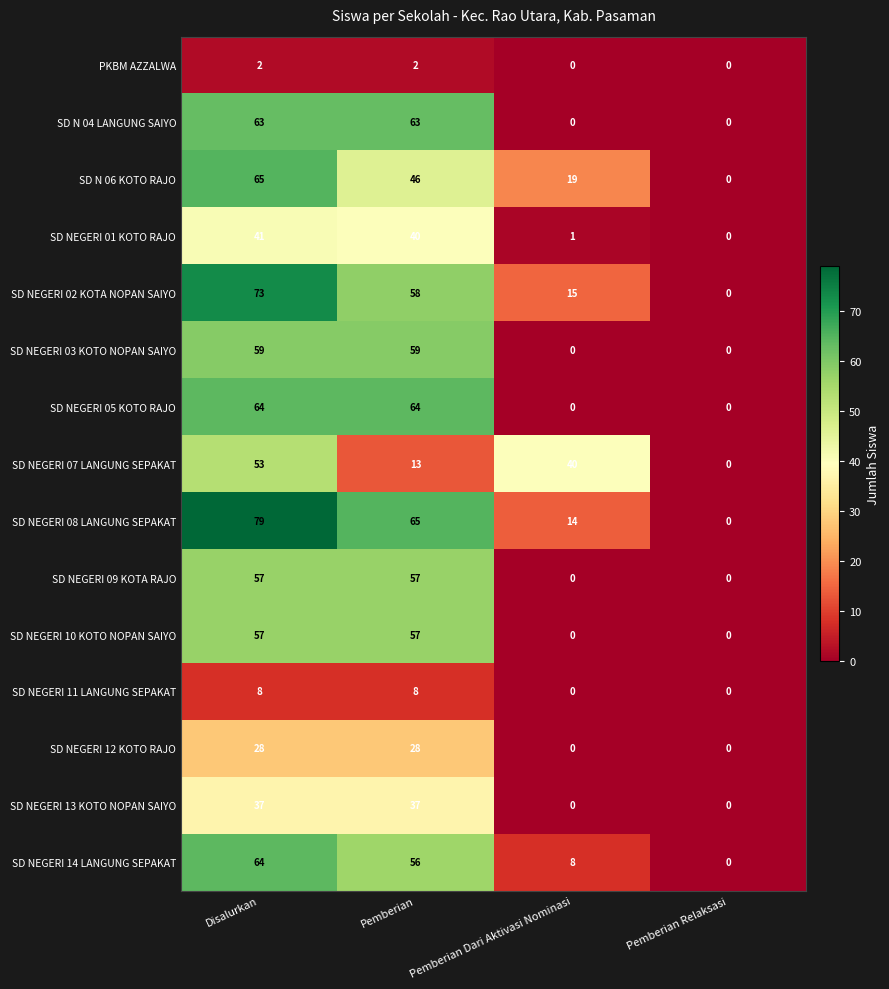

What is the total value across all series at Pemberian?

653